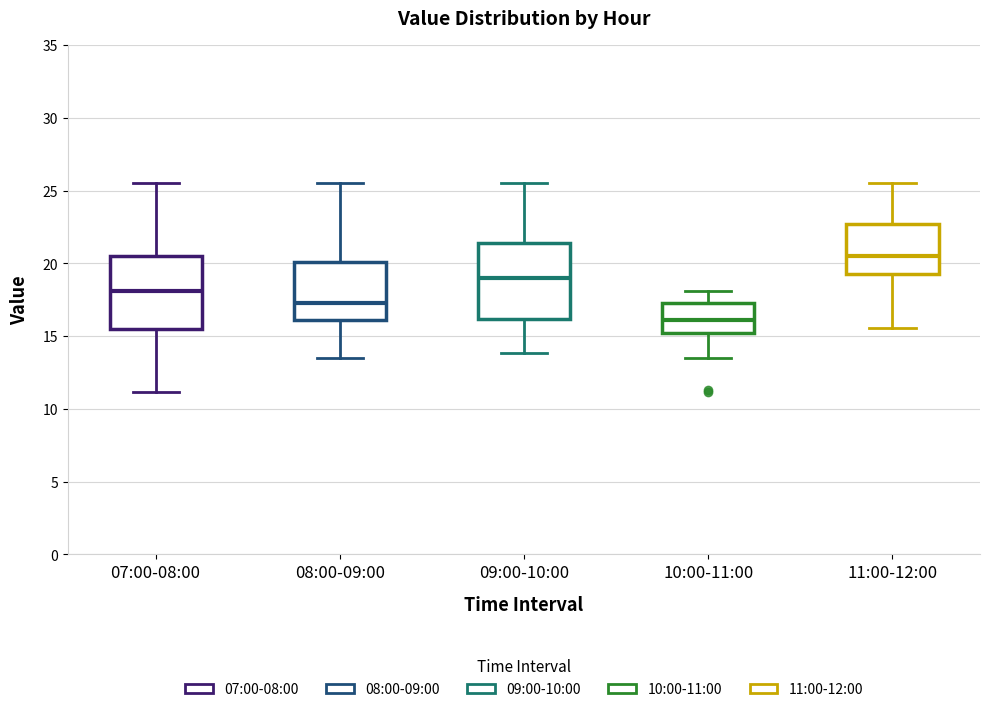

Reading left to right, transcribe this box plot: for each box, give where its median line is, the range the box spans, and where its two whiskers end, as read against the y-axis. The values are not printed on the chart, so give them approximately, as read against the axis.

07:00-08:00: median 18.0, box 15.5 to 20.5, whiskers 11.0 to 25.5
08:00-09:00: median 17.5, box 16.0 to 20.0, whiskers 13.5 to 25.5
09:00-10:00: median 19.0, box 16.0 to 21.5, whiskers 14.0 to 25.5
10:00-11:00: median 16.0, box 15.0 to 17.5, whiskers 13.5 to 18.0
11:00-12:00: median 20.5, box 19.5 to 22.5, whiskers 15.5 to 25.5